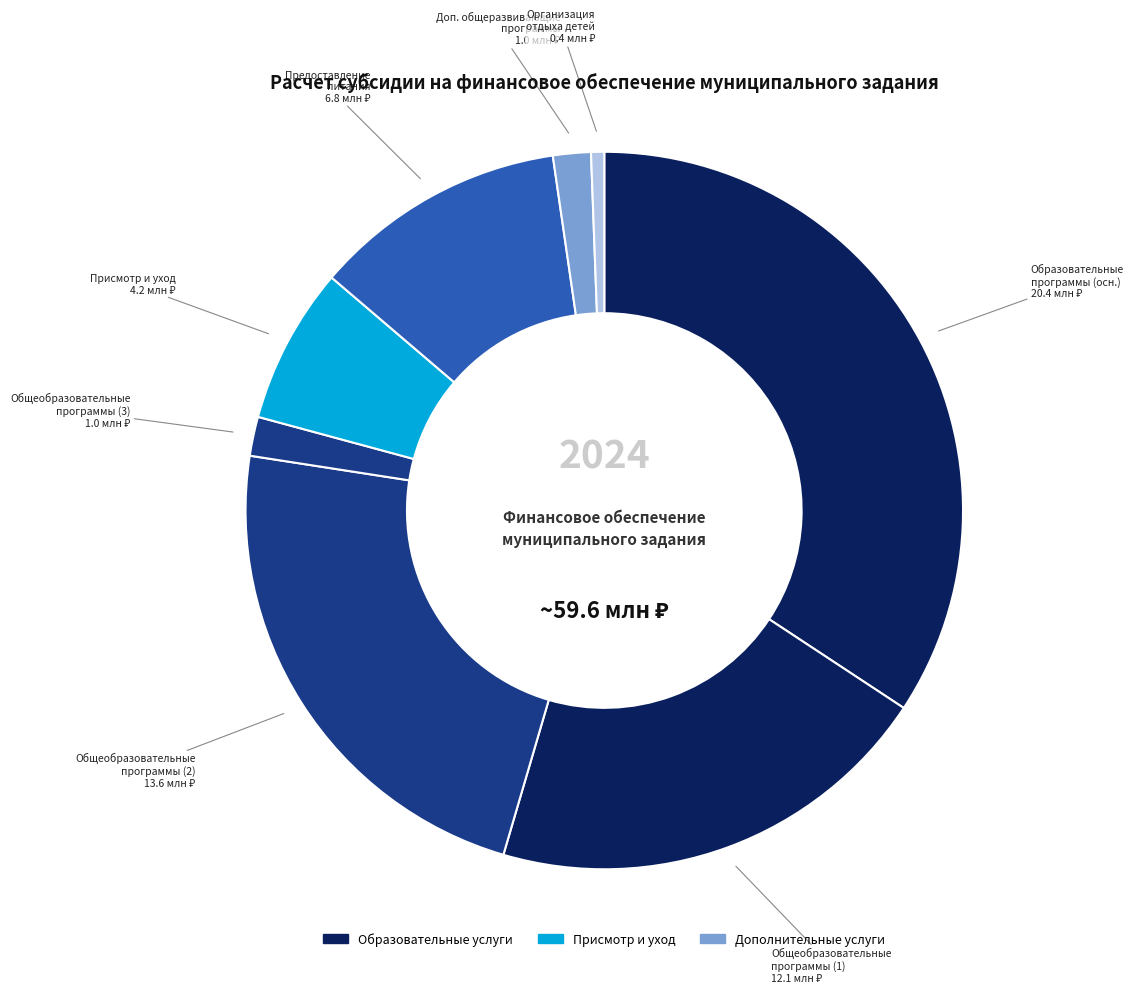

Is there a majority slice in this chart?

No